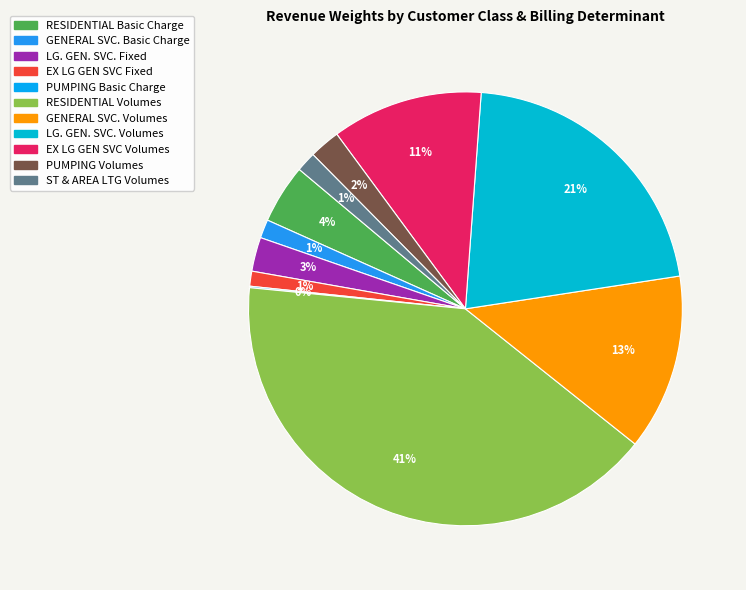

Combined, do PUMPING Volumes and GENERAL SVC. Volumes account for over 50%?

No